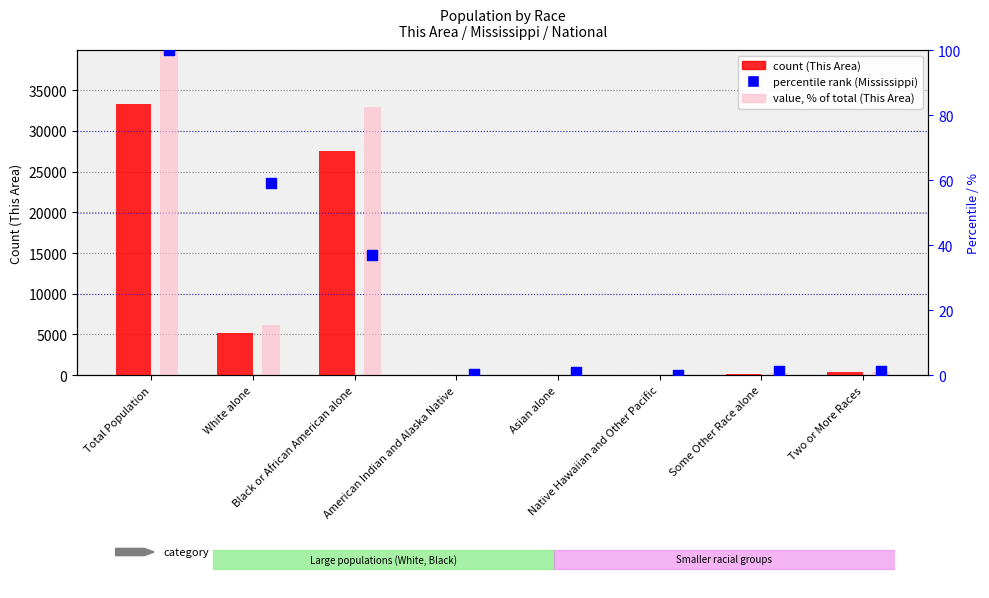

Which series has the widest spread of Y values?

This Area (count)